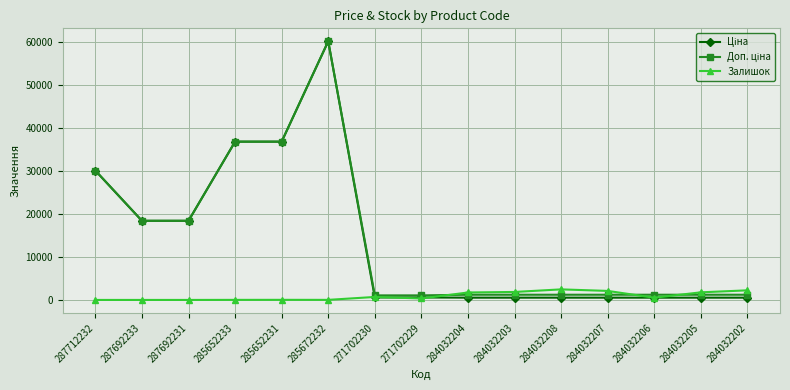

What is the value of the Залишок point at the 10th from the left?

1857.0